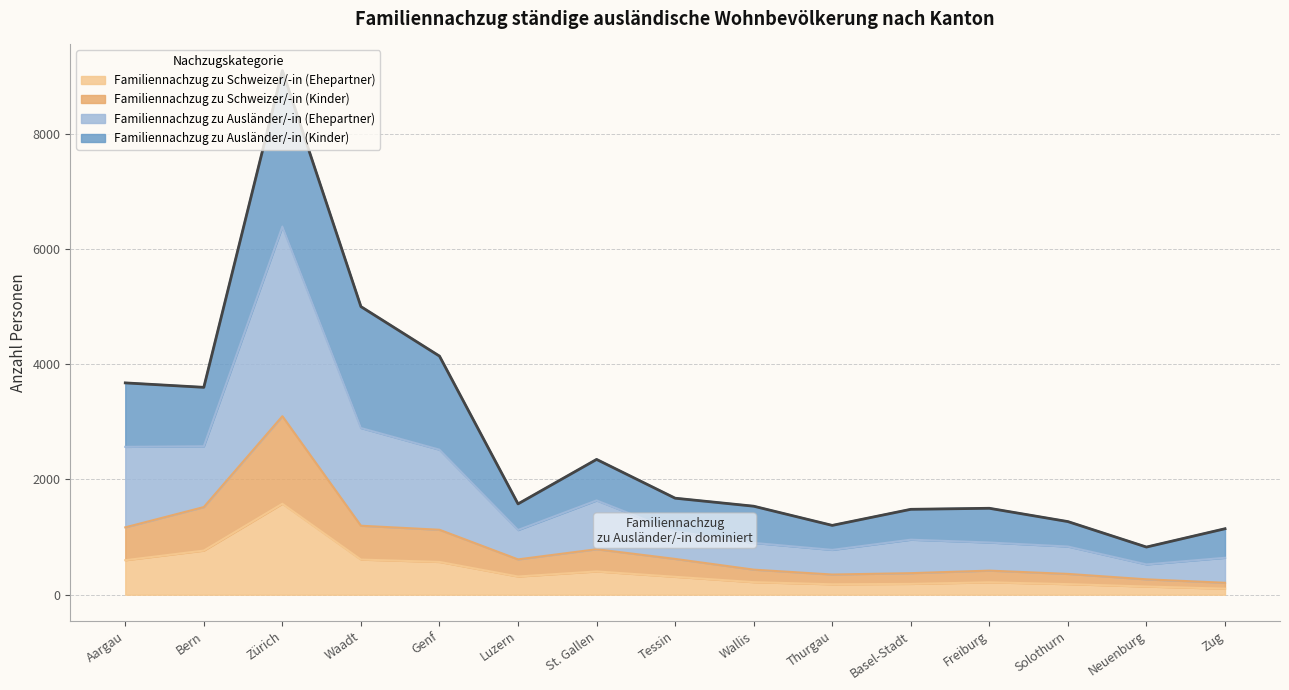

The Familiennachzug zu Schweizer/-in (Ehepartner) series shows 202 at Waadt. True or false?

False